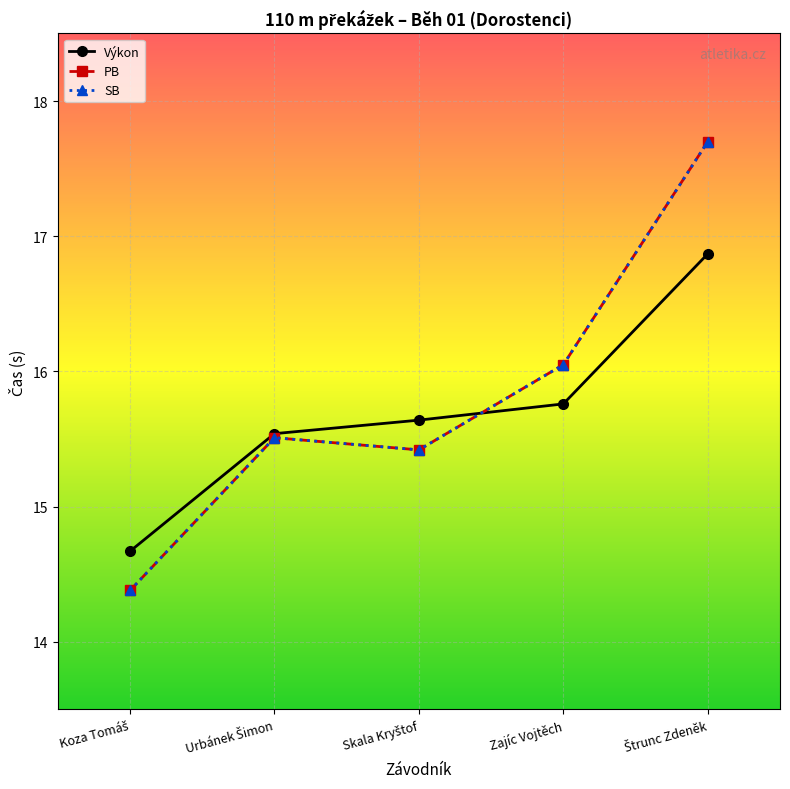

What is the difference between the Výkon values at Zajíc Vojtěch and Skala Kryštof?

0.1